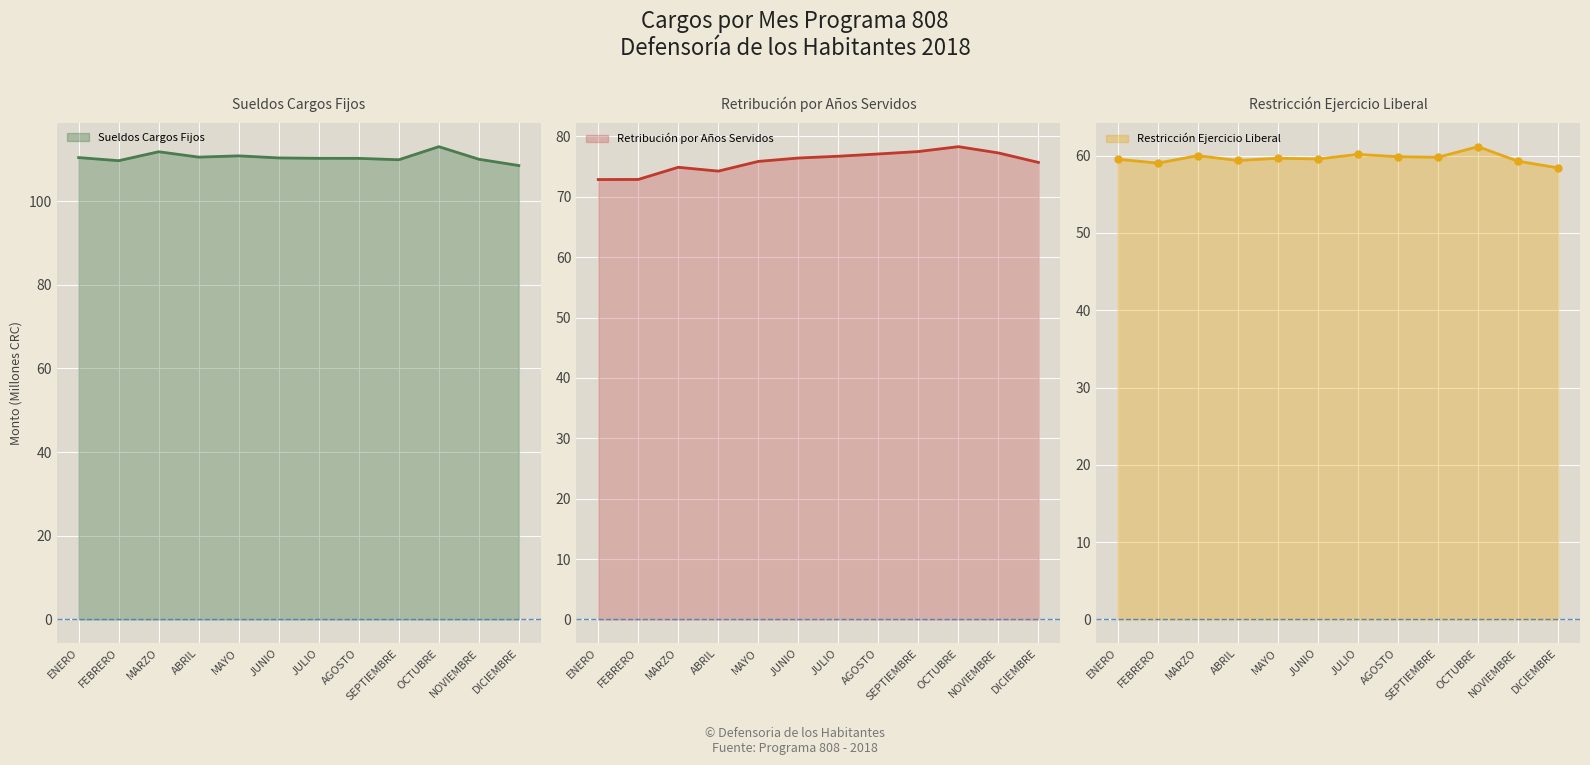

What is the minimum value for RESTRICCION AL EJERCICIO LIBERAL?

58.4